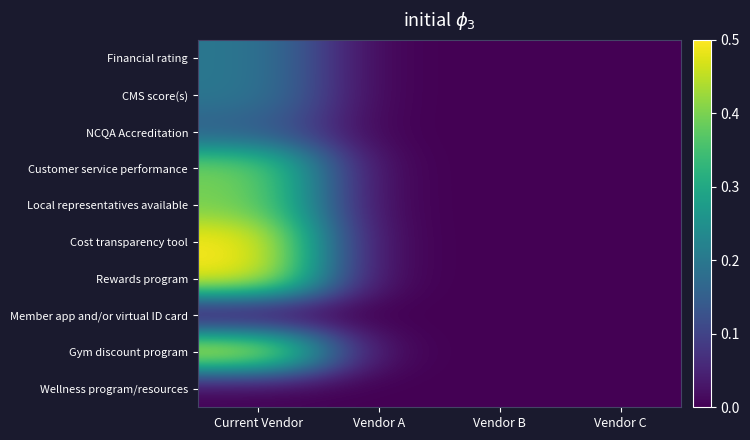

Reading left to right, what are all the values shown in this chart?

Financial rating: Current Vendor=0.2	Vendor A=0.0	Vendor B=0.0	Vendor C=0.0
CMS score(s): Current Vendor=0.2	Vendor A=0.0	Vendor B=0.0	Vendor C=0.0
NCQA Accreditation: Current Vendor=0.1	Vendor A=0.0	Vendor B=0.0	Vendor C=0.0
Customer service performance: Current Vendor=0.4	Vendor A=0.0	Vendor B=0.0	Vendor C=0.0
Local representatives available: Current Vendor=0.4	Vendor A=0.0	Vendor B=0.0	Vendor C=0.0
Cost transparency tool: Current Vendor=0.5	Vendor A=0.0	Vendor B=0.0	Vendor C=0.0
Rewards program: Current Vendor=0.5	Vendor A=0.0	Vendor B=0.0	Vendor C=0.0
Member app and/or virtual ID card: Current Vendor=0.0	Vendor A=0.0	Vendor B=0.0	Vendor C=0.0
Gym discount program: Current Vendor=0.5	Vendor A=0.0	Vendor B=0.0	Vendor C=0.0
Wellness program/resources: Current Vendor=0.0	Vendor A=0.0	Vendor B=0.0	Vendor C=0.0